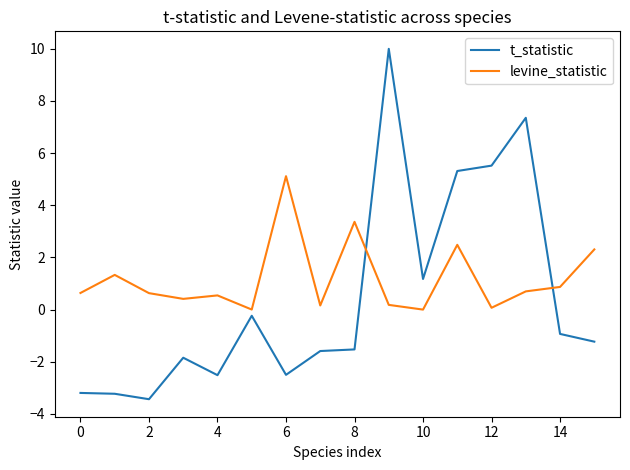

What is the smallest value displayed?

-3.4